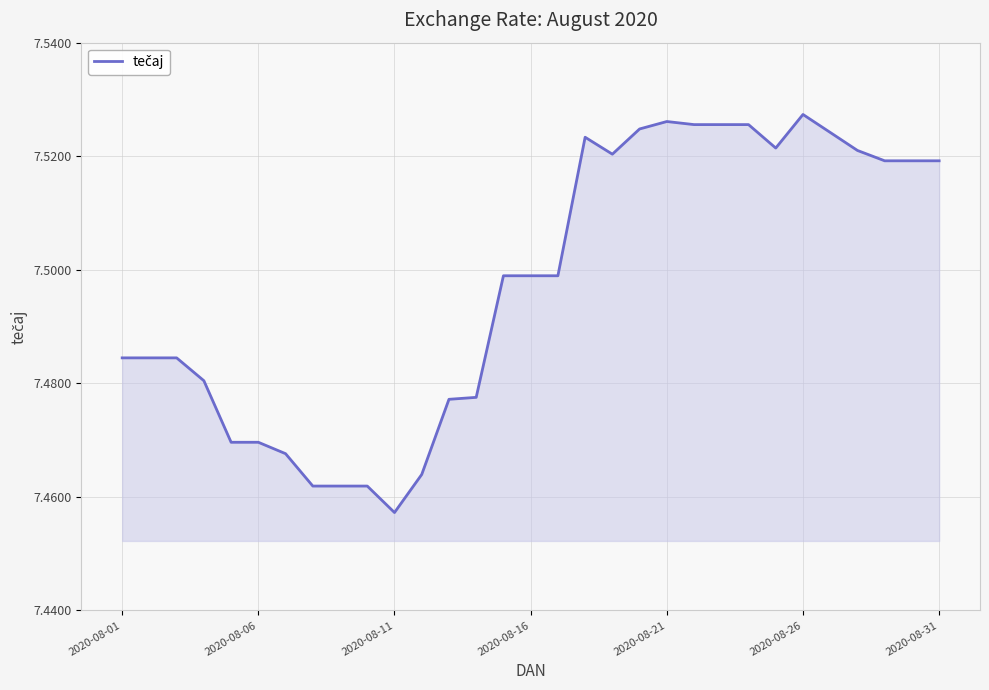

Which category has the lowest value across all series?

2020-08-11